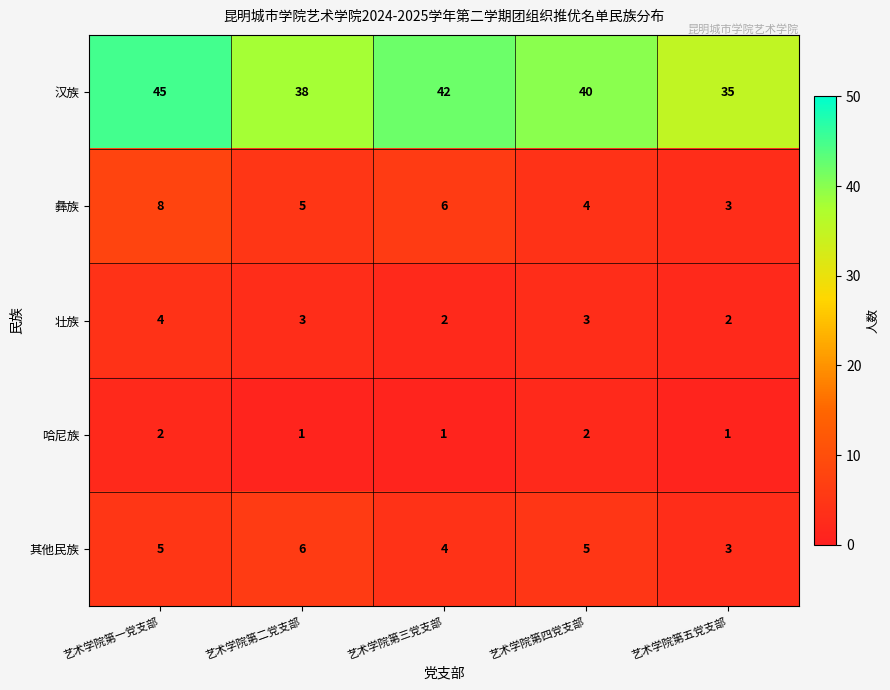

The 壮族 series shows 1 at 艺术学院第三党支部. True or false?

False